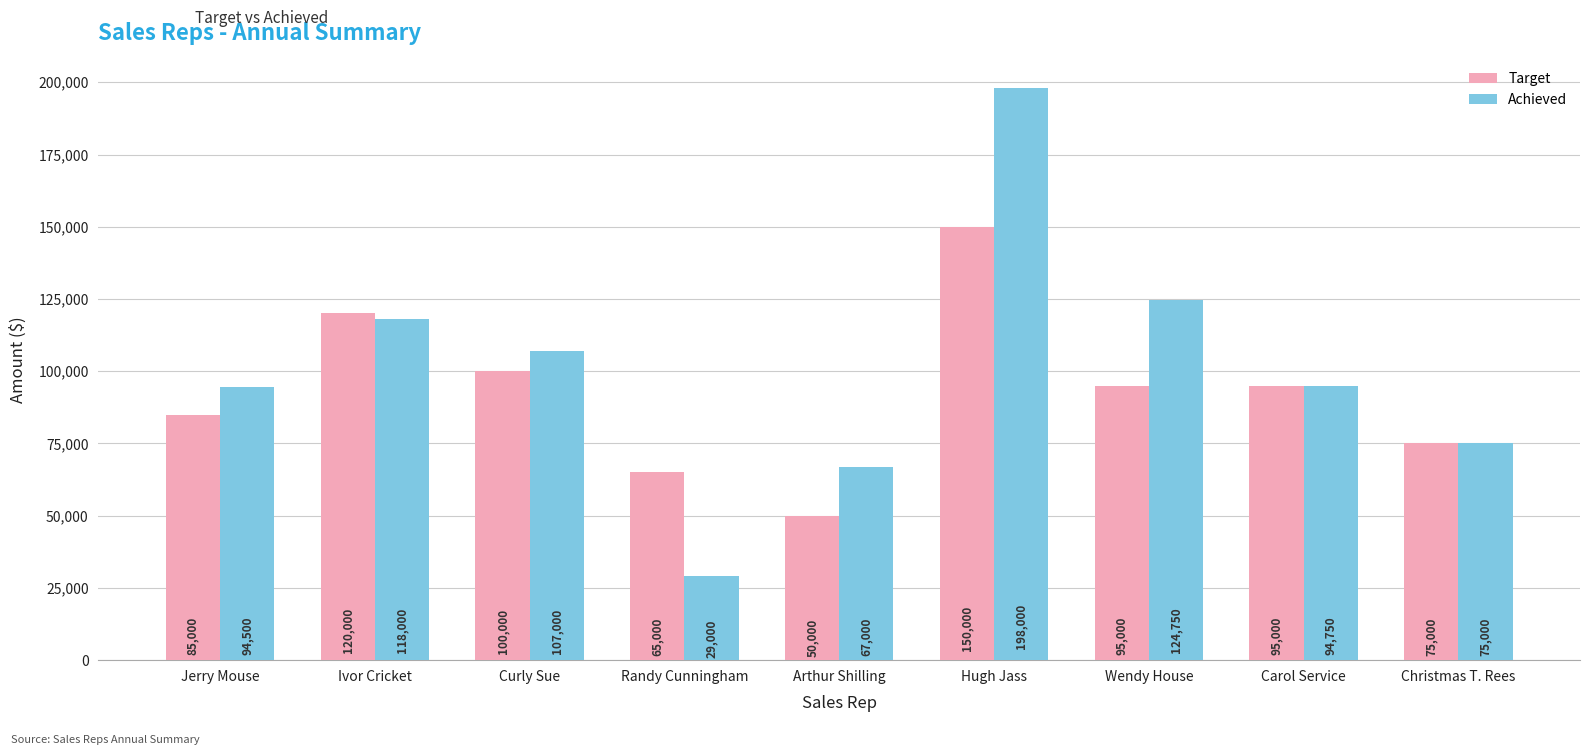

What is the difference between the second highest and second lowest values in the Target series?

55000